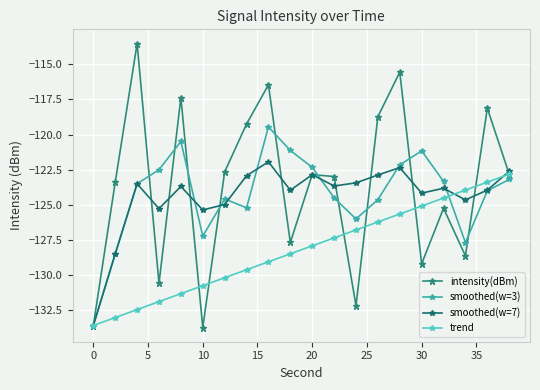

How many interior local valleys does the smoothed(w=3) series have?

4